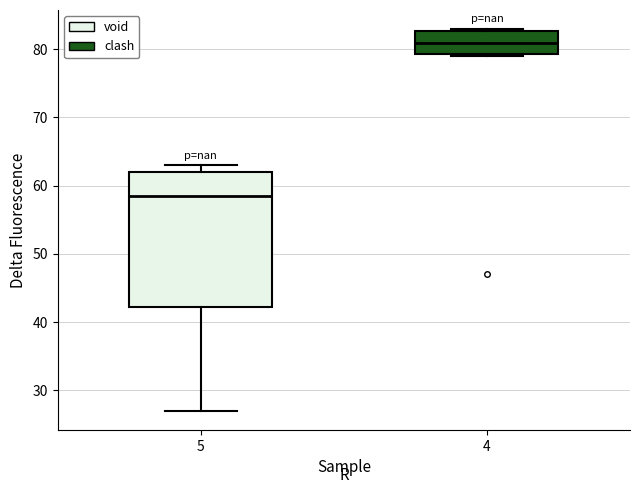

Comparing the boxes themselves (not the whiskers), which one is the tallest?

5